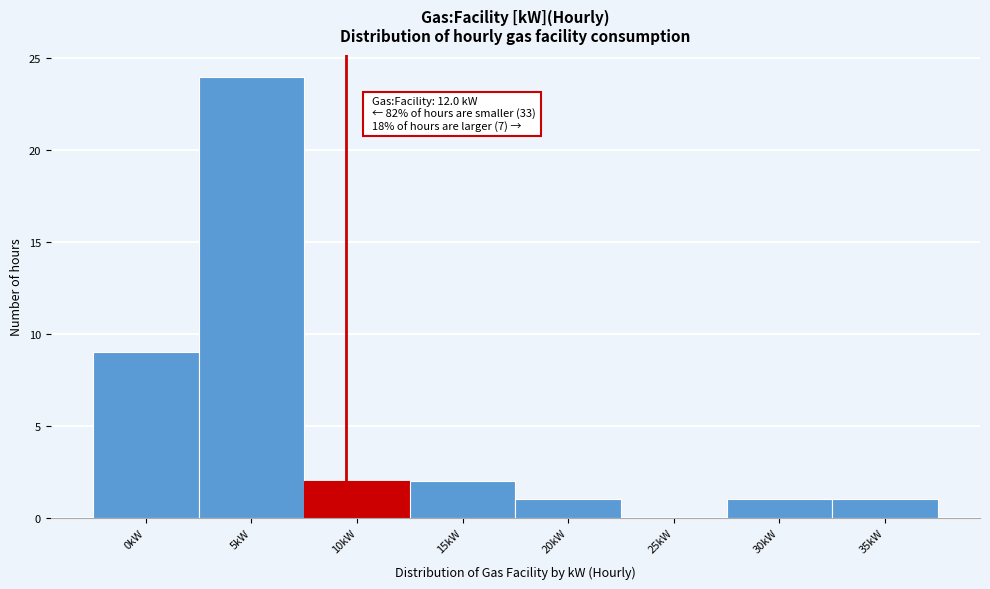

Reading right to left, what are all the values shown in this chart?

35kW=1	30kW=1	25kW=0	20kW=1	15kW=2	10kW=2	5kW=24	0kW=9